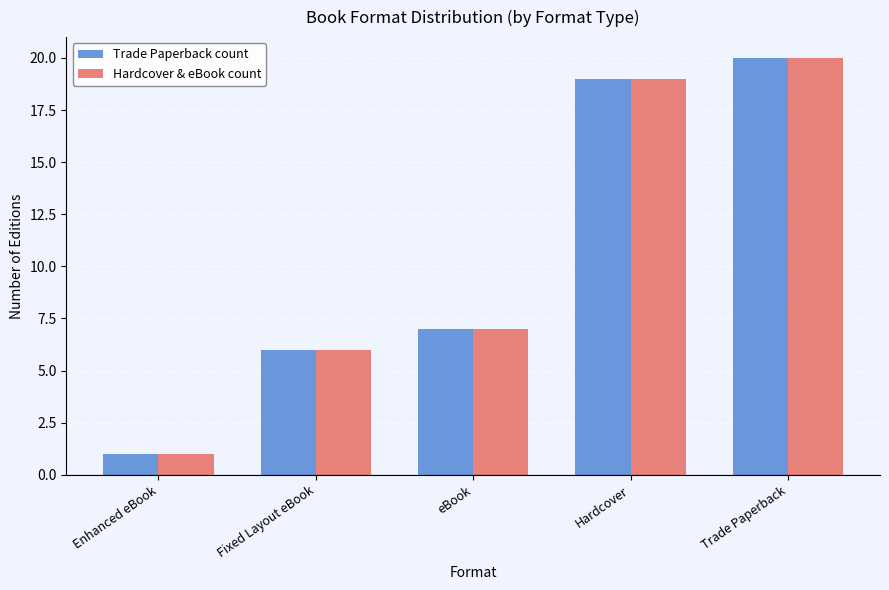

Reading left to right, what are all the values shown in this chart?

Trade Paperback count: 1	6	7	19	20
Hardcover & eBook count: 1	6	7	19	20